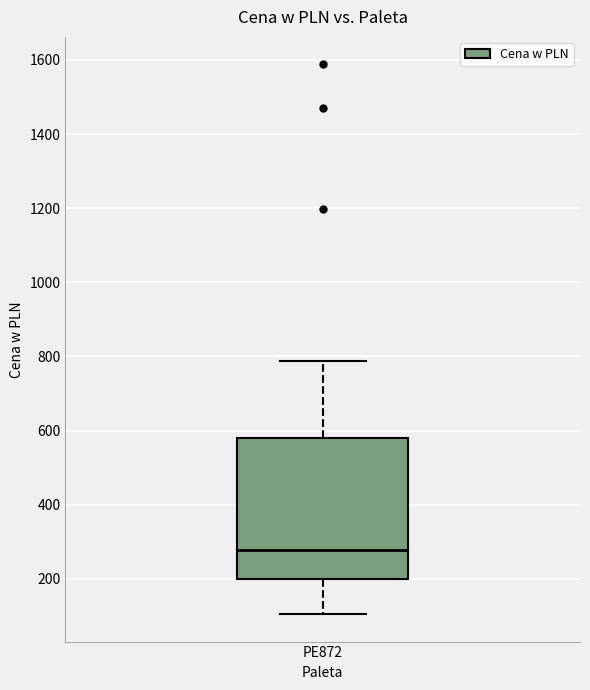

Transcribe this box plot: give where the median line is, the range the box spans, and where the two whiskers end, as read against the y-axis. The values are not printed on the chart, so give them approximately, as read against the axis.

median 280, box 200 to 580, whiskers 100 to 780